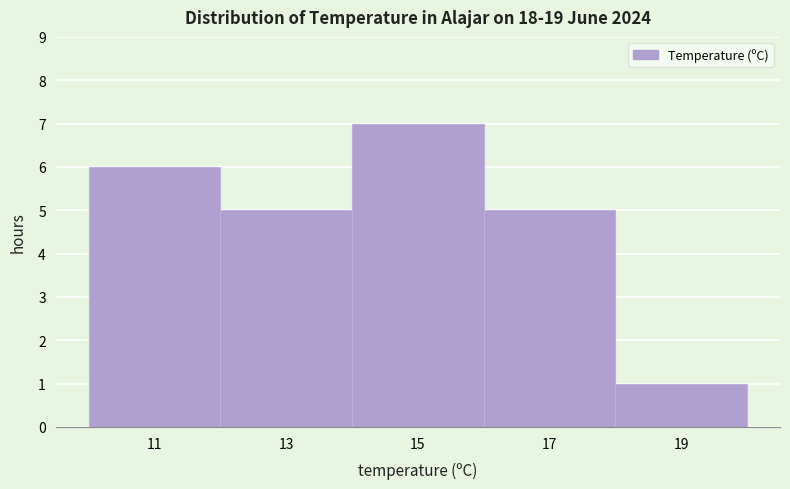

Over which range of the x-axis is the bar tallest?

14 to 16